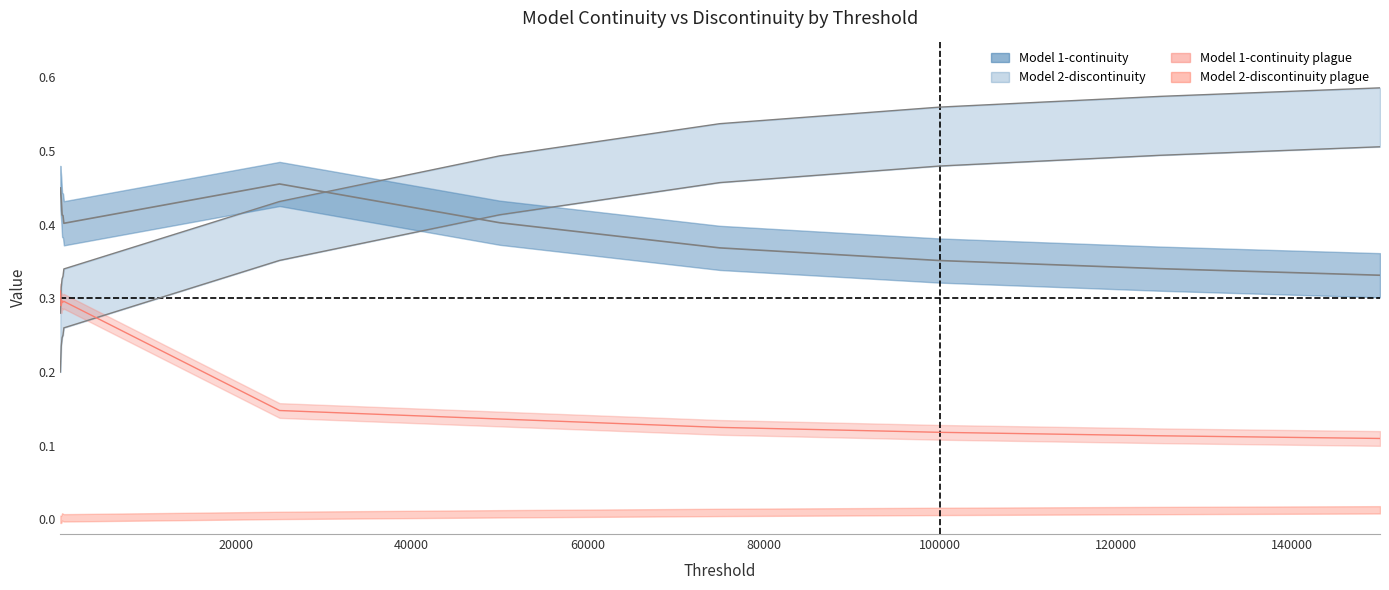

What is the difference between the second highest and second lowest values in the Model 1-continuity series?

0.1